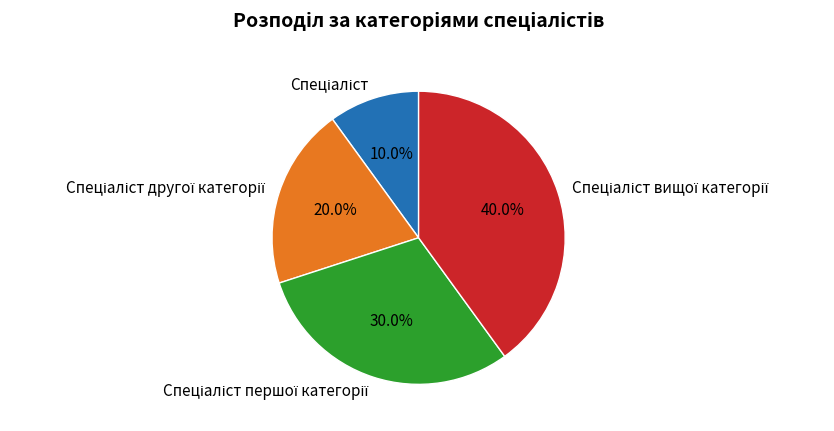

Is there any slice that represents more than half of the pie?

No